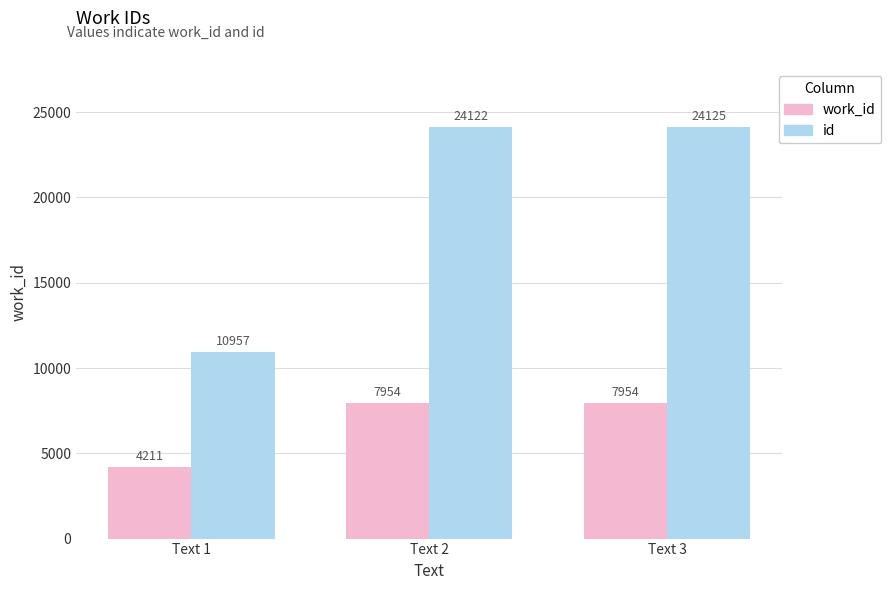

Reading right to left, extract all data points from this chart.

work_id: 7954	7954	4211
id: 24125	24122	10957